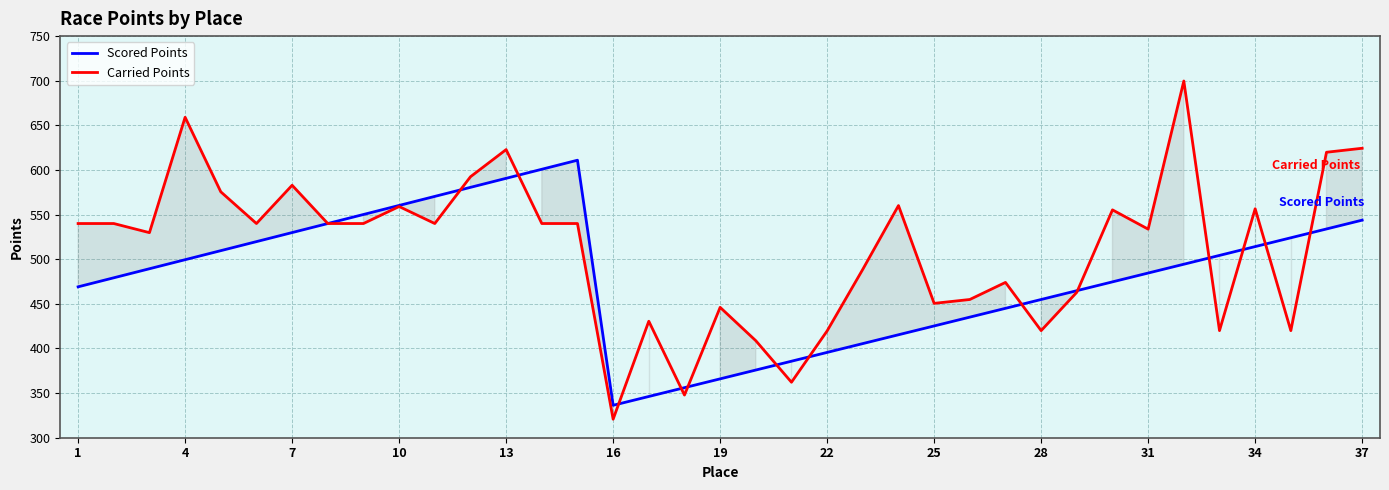

What is the total value across all series at 37?

1168.1